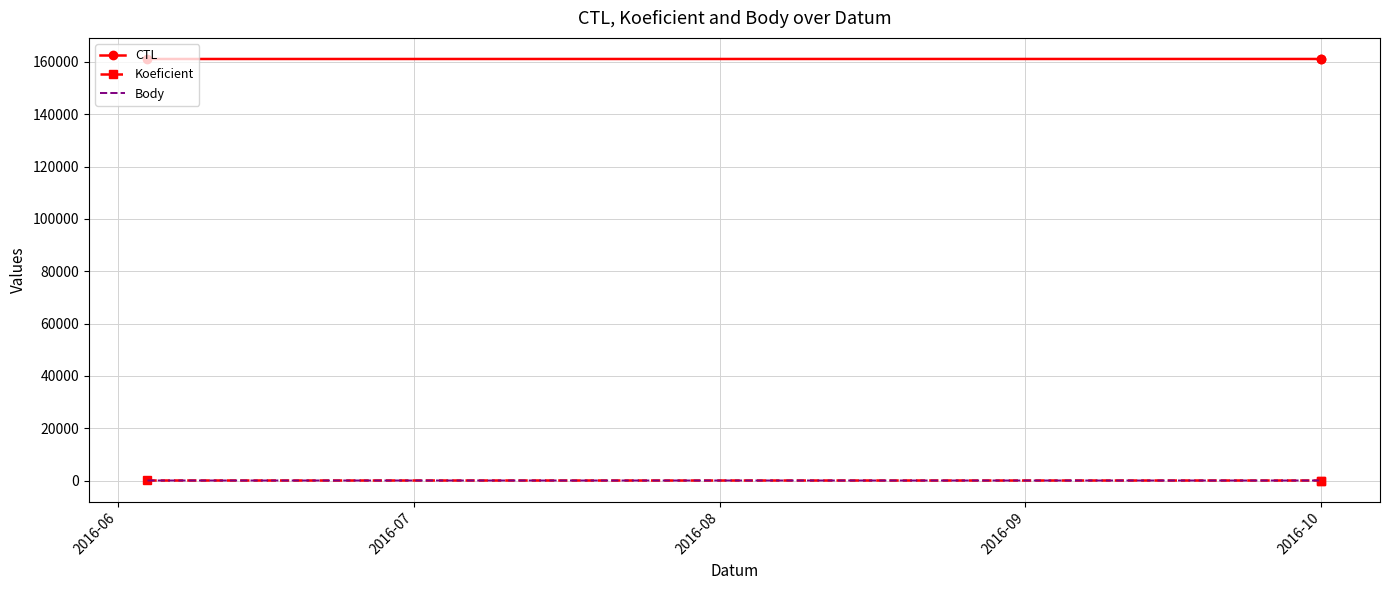

What is the difference between the Body values at 2016-06 and 2016-08?

5